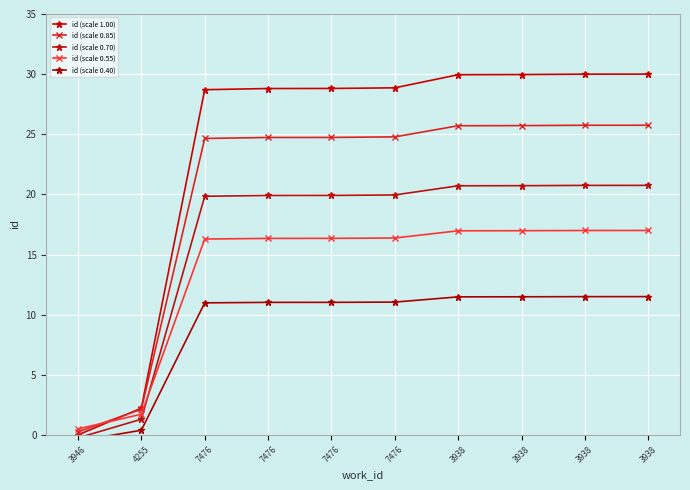

Count the number of categories in the chart.

10